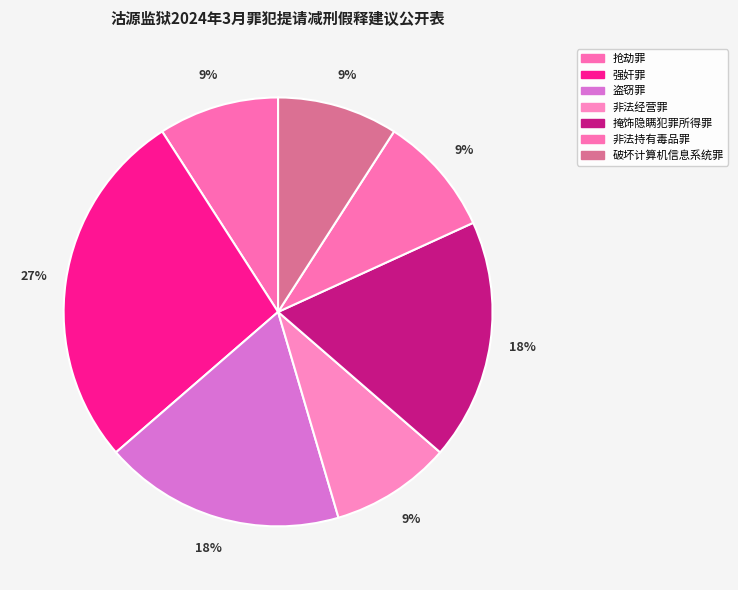

Which has a higher value, 盗窃罪 or 非法经营罪?

盗窃罪